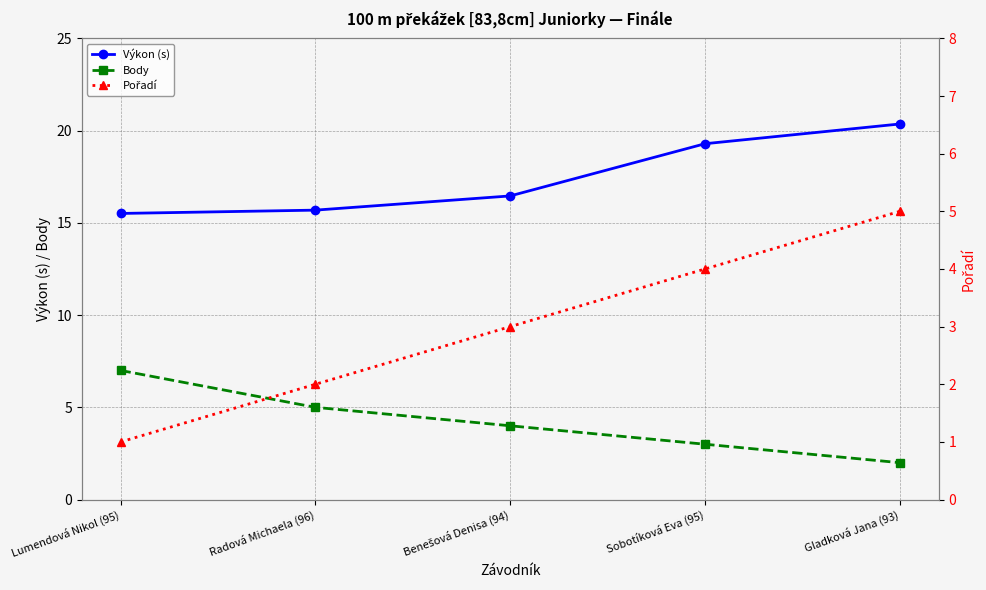

At which label does Výkon (s) first exceed 16?

Benešová Denisa (94)